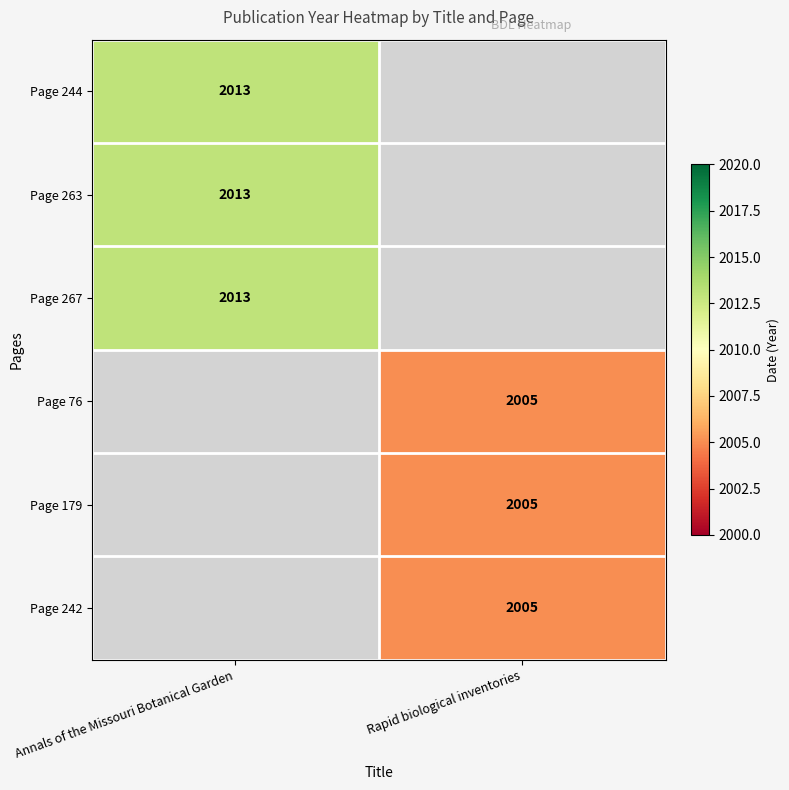

At how many categories does at least one series exceed 2012?

1